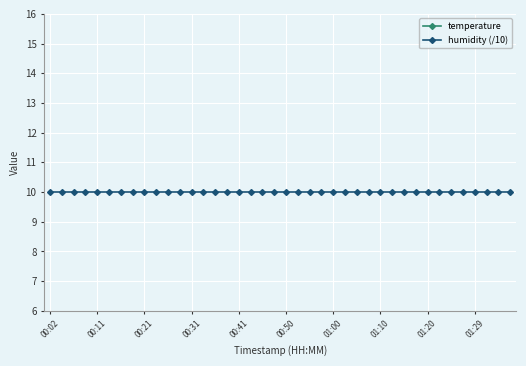

Which series changed the most between 00:02 and 39?

temperature